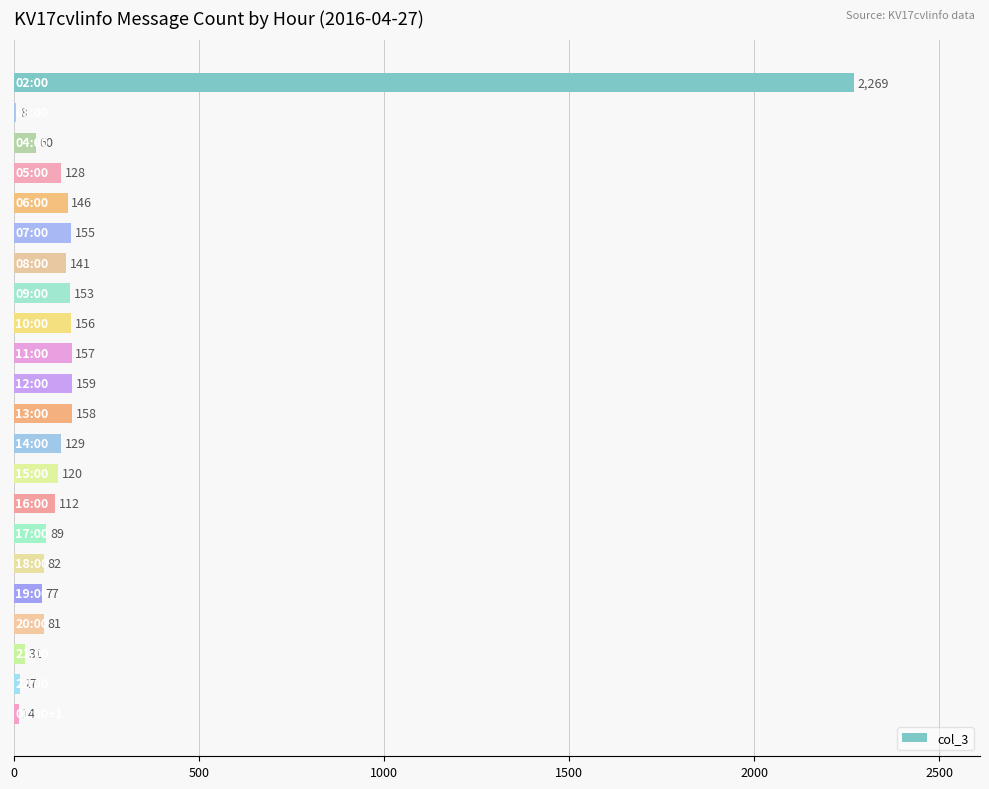

What is the smallest value displayed?

8